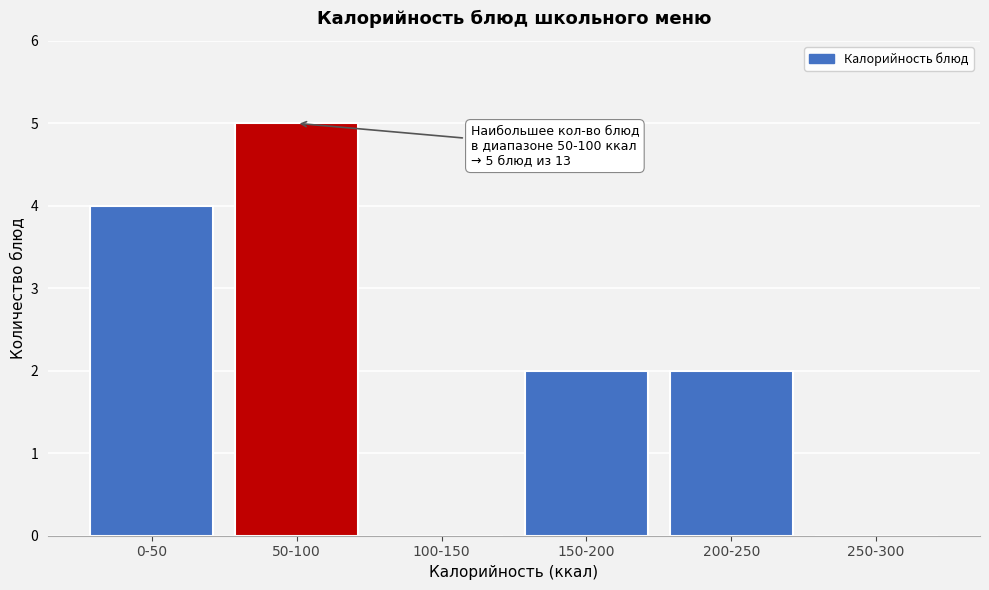

Reading right to left, transcribe all the data shown in this chart.

250-300=0	200-250=2	150-200=2	100-150=0	50-100=5	0-50=4